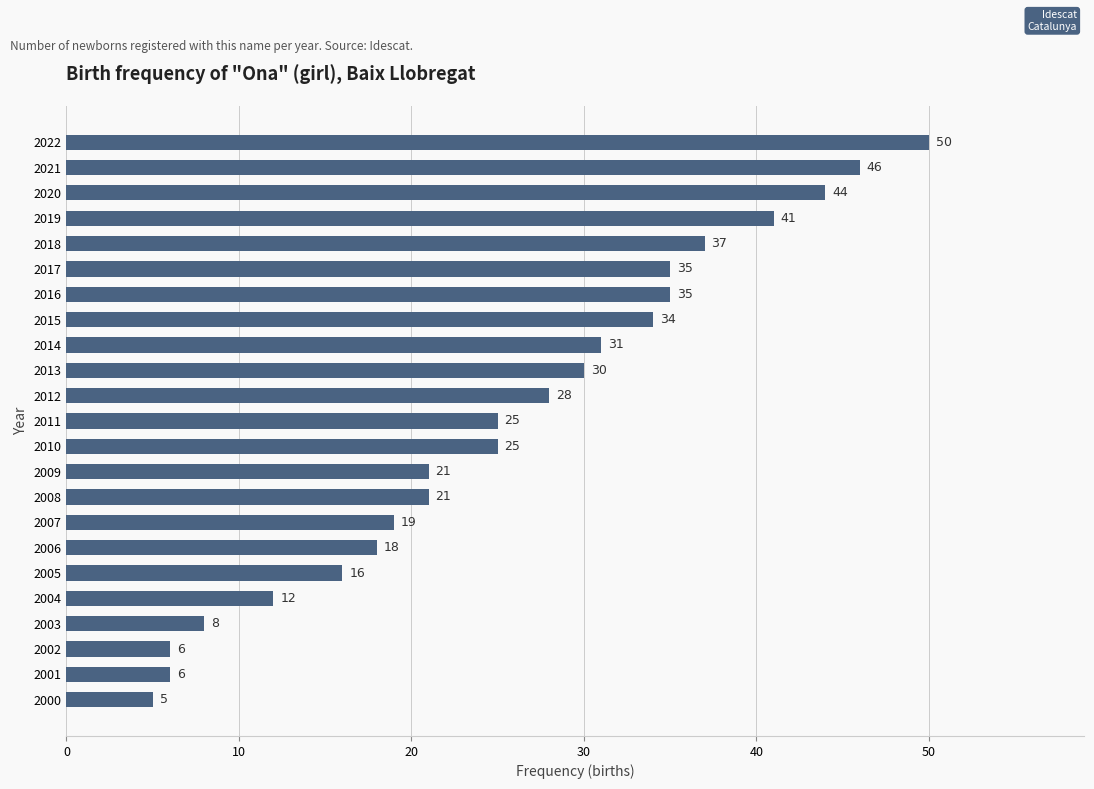

What is the minimum value shown in the chart?

5